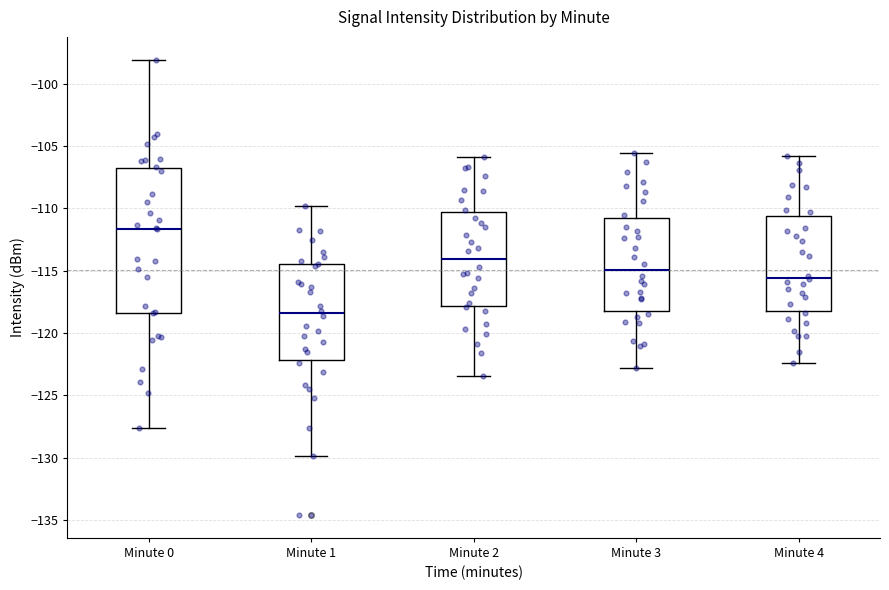

Reading left to right, read every box against the y-axis: the position of its median line, the range the box covers, and the ends of its whiskers. The values are not printed on the chart, so give them approximately, as read against the axis.

Minute 0: median -111.5, box -118.5 to -107.0, whiskers -127.5 to -98.0
Minute 1: median -118.5, box -122.0 to -114.5, whiskers -130.0 to -110.0
Minute 2: median -114.0, box -118.0 to -110.5, whiskers -123.5 to -106.0
Minute 3: median -115.0, box -118.0 to -110.5, whiskers -123.0 to -105.5
Minute 4: median -115.5, box -118.0 to -110.5, whiskers -122.5 to -106.0